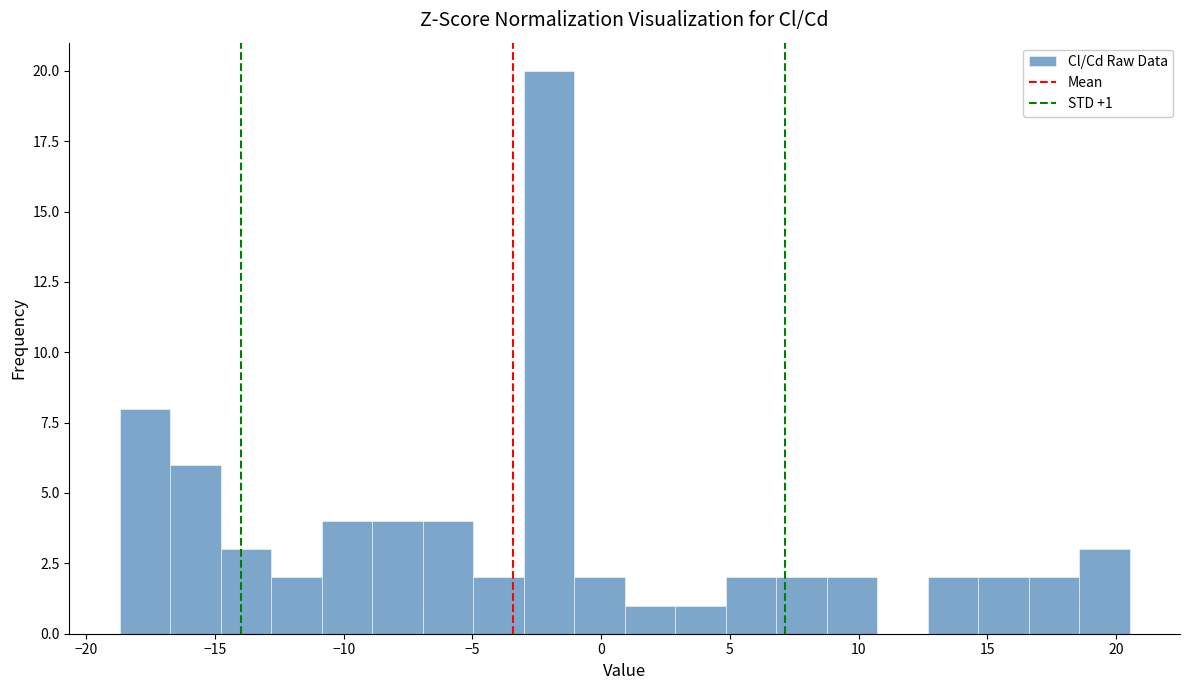

Around what value on the x-axis is the tallest bar? Give the approximate position of its centre, as read against the axis.

-2.0